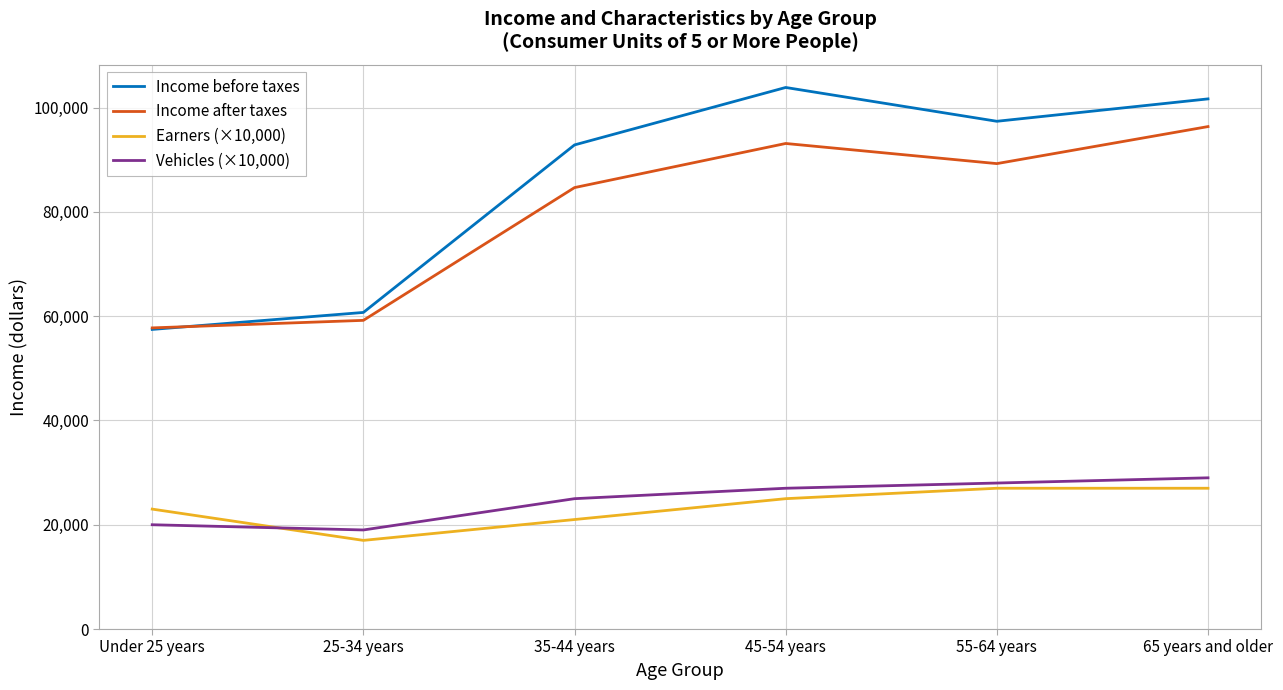

Which series ends up on top after the final intersection of Income before taxes and Income after taxes?

Income before taxes